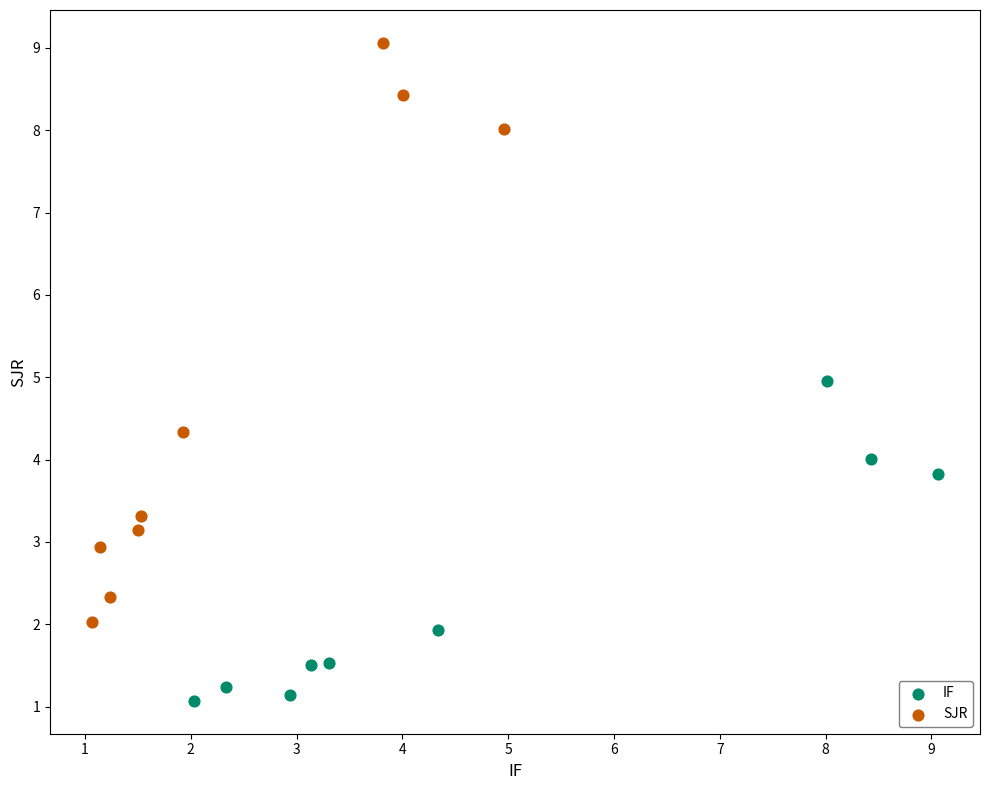

Which series has the largest Y range (max minus min)?

SJR